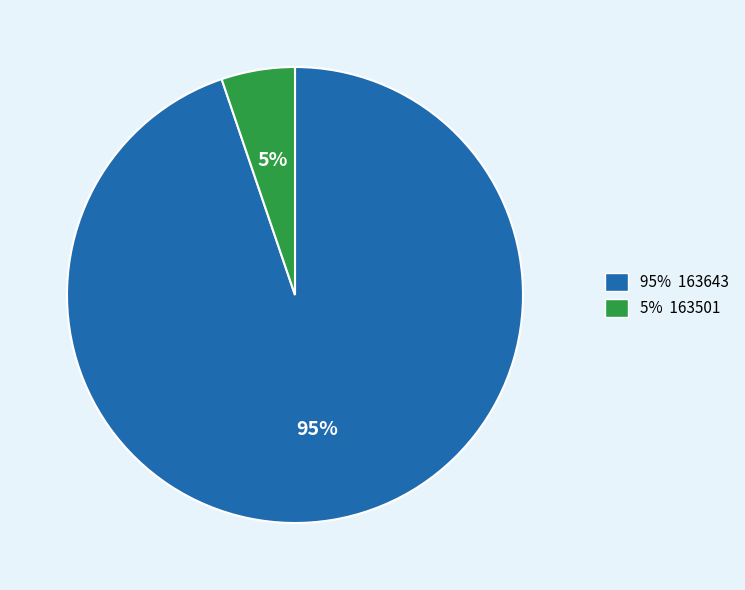

Is there a majority slice in this chart?

Yes